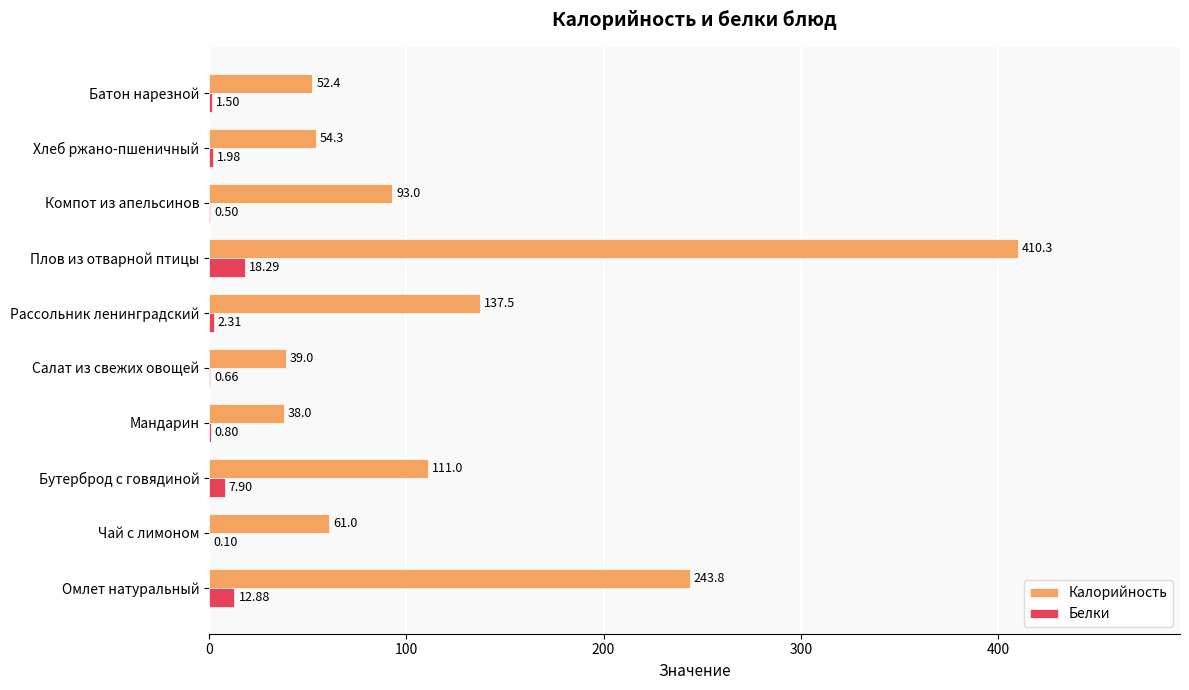

What is the average value of the Белки series?

4.7